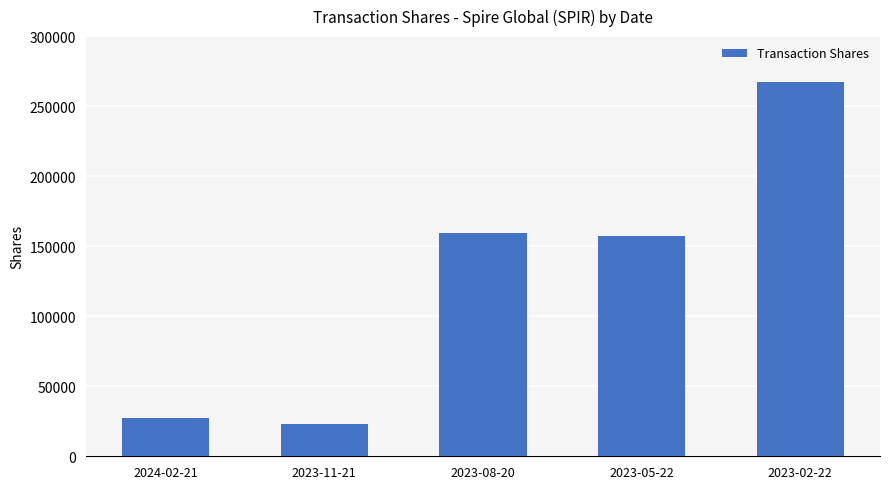

Is it true that the value at 2023-05-22 is 108941?

False